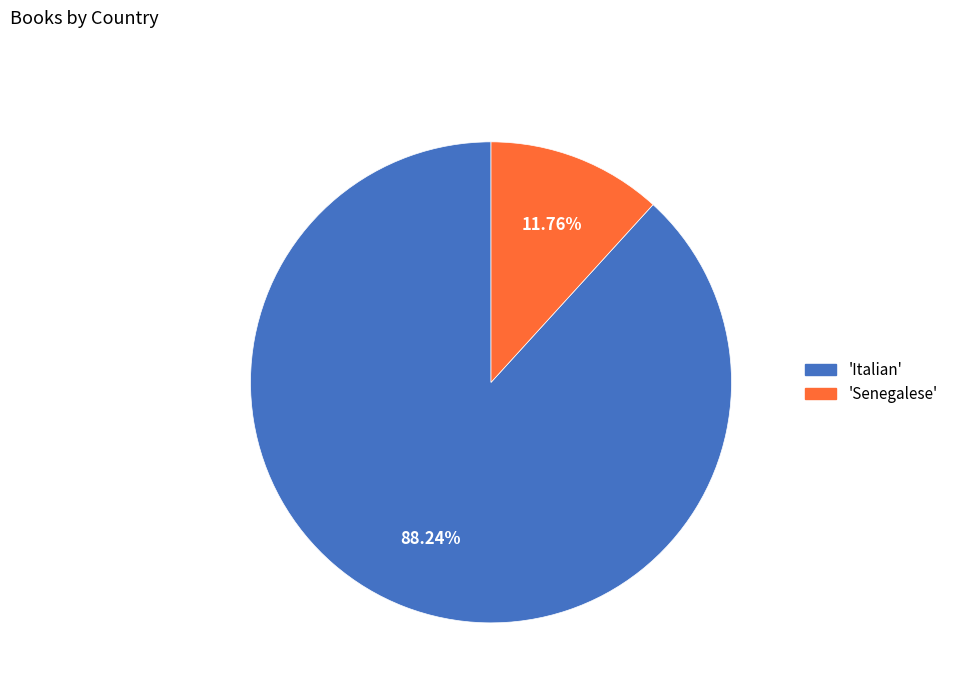

Is there any slice that represents more than half of the pie?

Yes